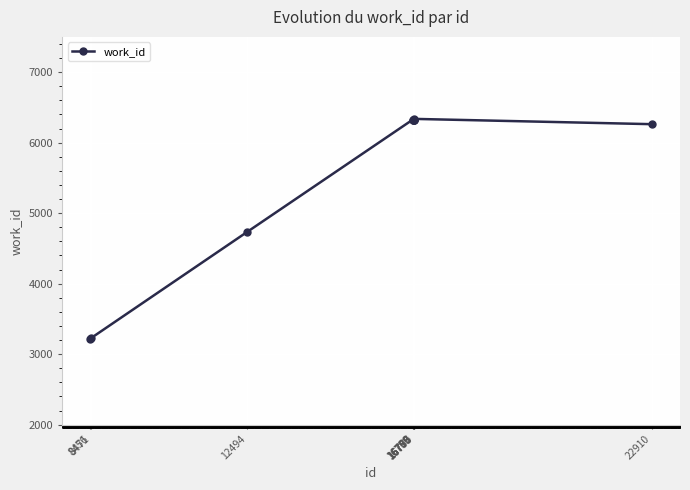

What is the sum of all values?

55418